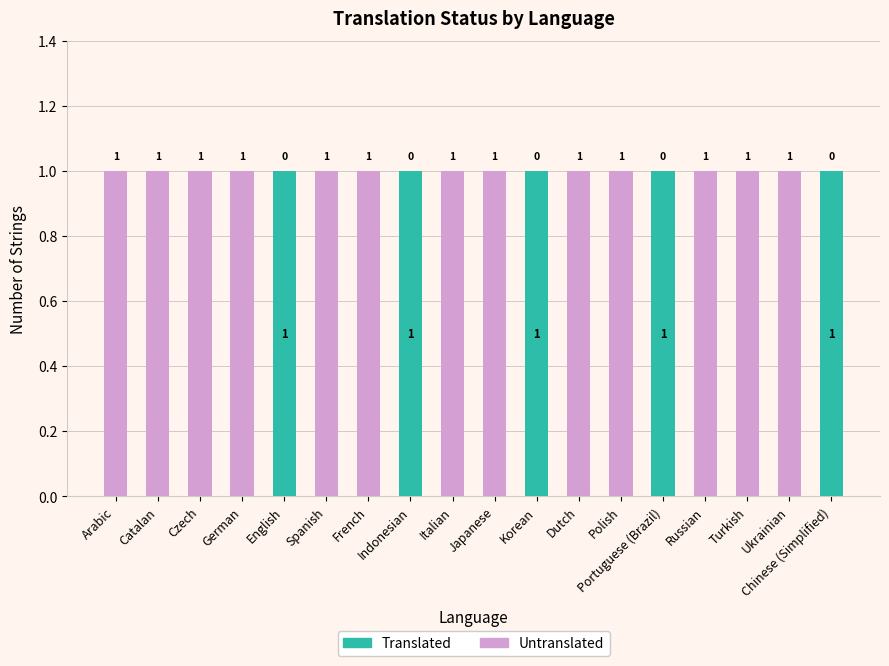

Is it true that Translated equals 0 at Ukrainian?

True